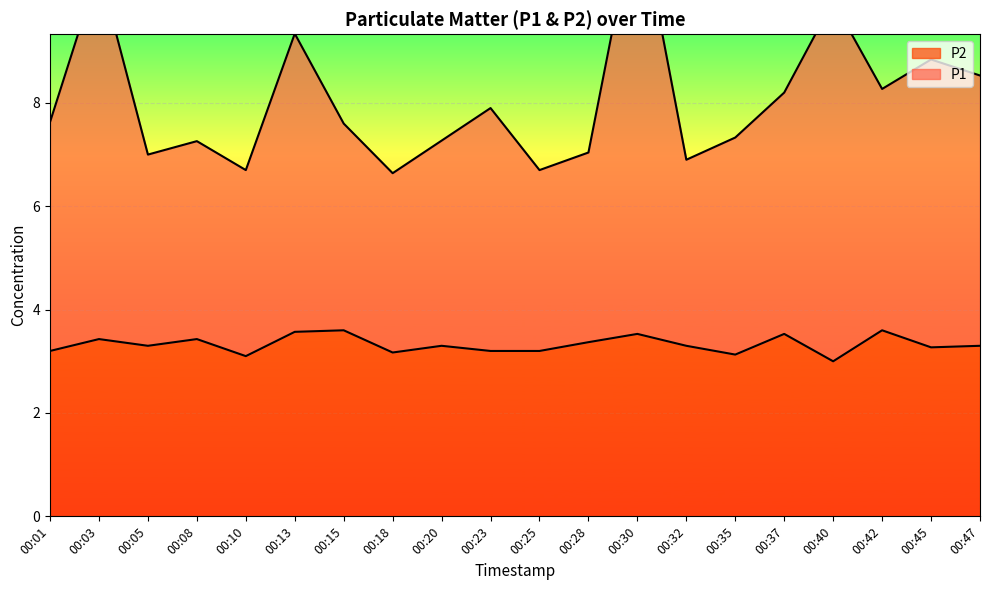

Reading right to left, transcribe all the data shown in this chart.

P1: 00:47=8.5	00:45=8.8	00:42=8.3	00:40=10.0	00:37=8.2	00:35=7.3	00:32=6.9	00:30=11.9	00:28=7.0	00:25=6.7	00:23=7.9	00:20=7.3	00:18=6.6	00:15=7.6	00:13=9.3	00:10=6.7	00:08=7.3	00:05=7.0	00:03=10.6	00:01=7.6
P2: 00:47=3.3	00:45=3.3	00:42=3.6	00:40=3.0	00:37=3.5	00:35=3.1	00:32=3.3	00:30=3.5	00:28=3.4	00:25=3.2	00:23=3.2	00:20=3.3	00:18=3.2	00:15=3.6	00:13=3.6	00:10=3.1	00:08=3.4	00:05=3.3	00:03=3.4	00:01=3.2